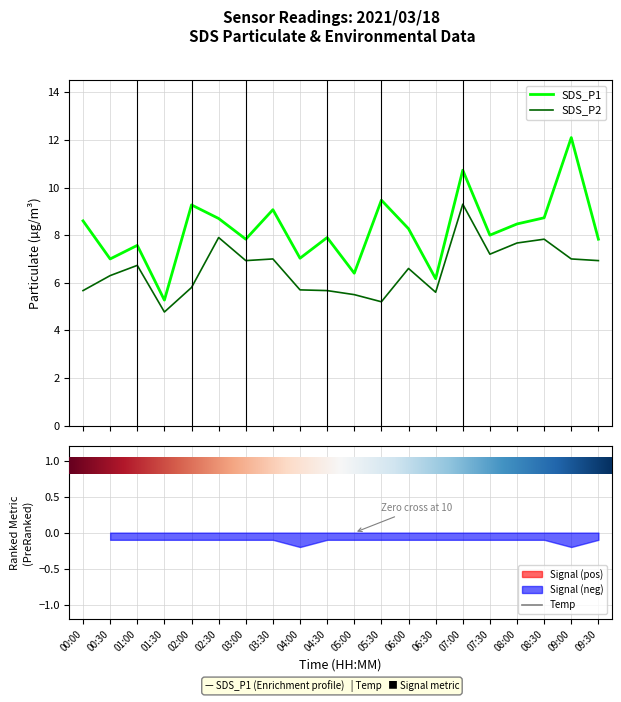

Is this an area chart (filled region under the line)?

No